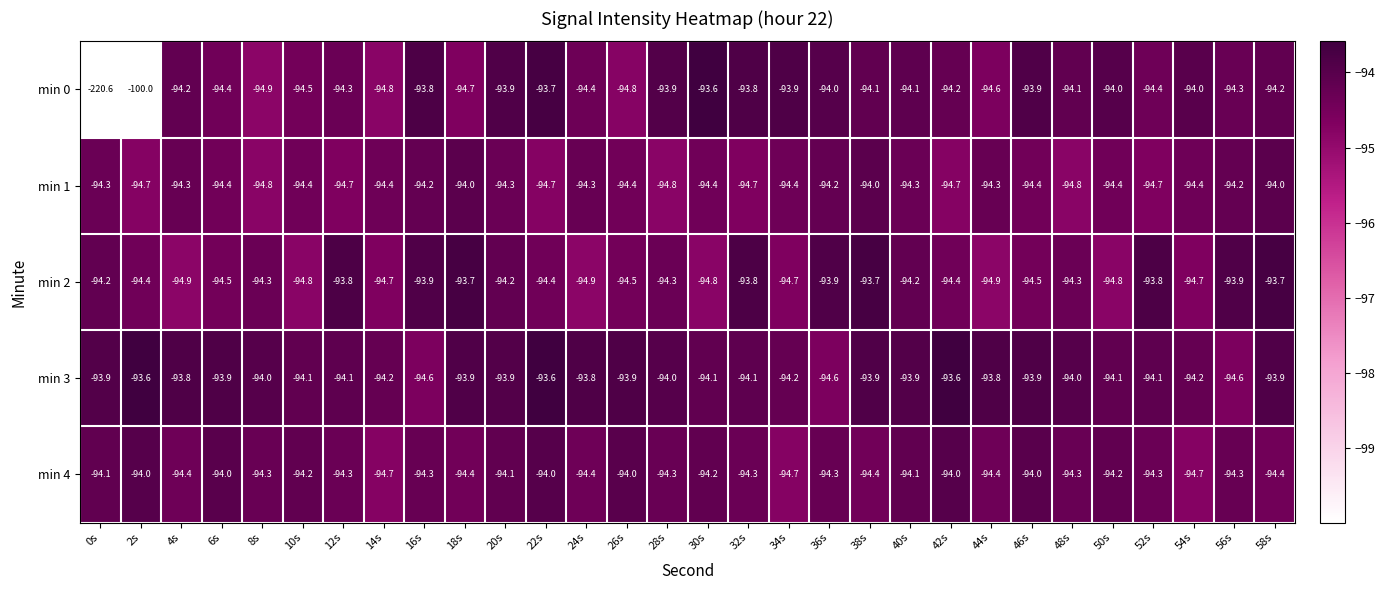

Which series changed the most between 2s and 28s?

min 0